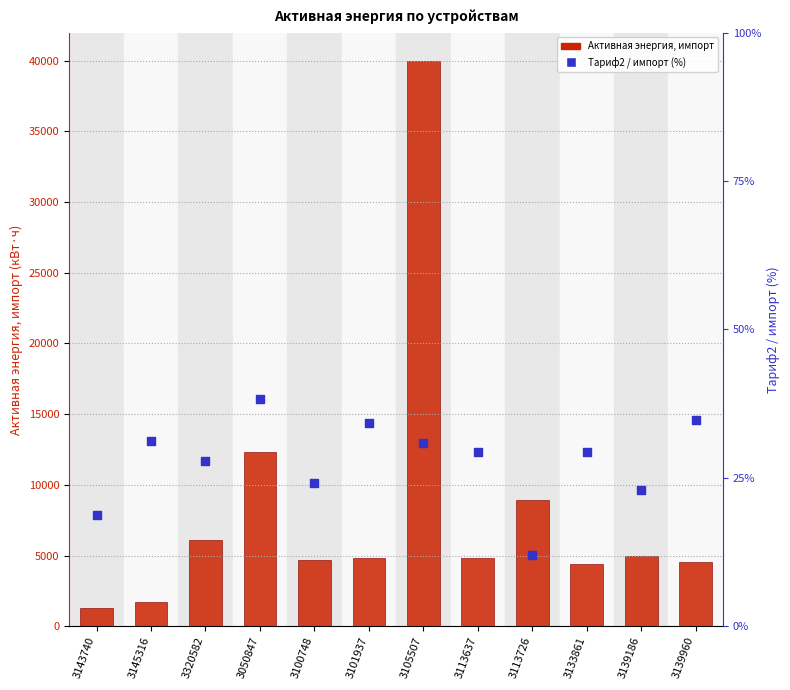

At which category is the sum across all series the highest?

3105507